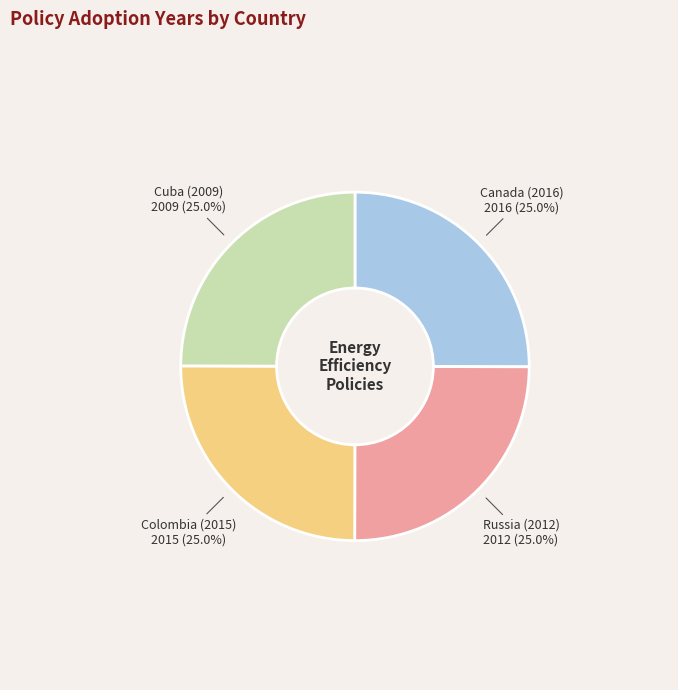

True or false: Canada (2016) accounts for 39% of the total.

False